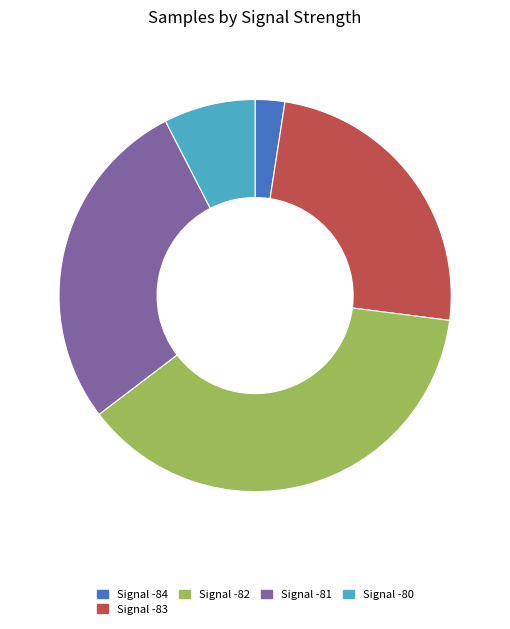

Rank the categories by value from lowest to highest.

Signal -84, Signal -80, Signal -83, Signal -81, Signal -82